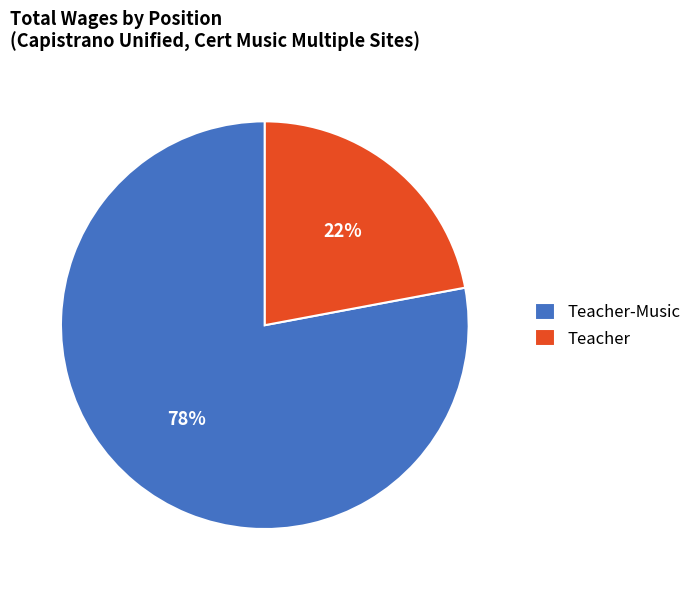

What is the smallest slice in the pie chart?

Teacher